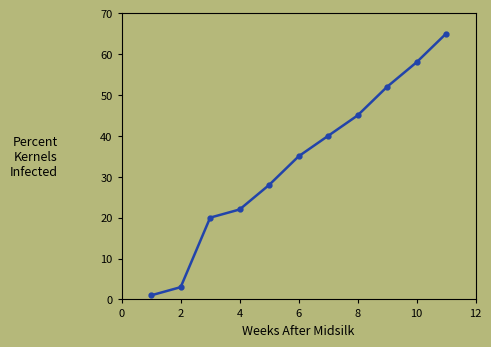

Reading left to right, what are all the values shown in this chart?

1	3	20	22	28	35	40	45	52	58	65